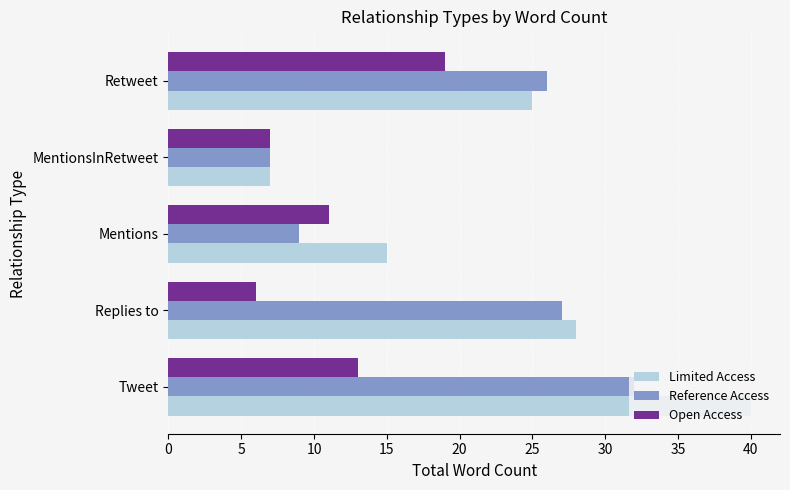

What is the minimum value for Reference Access?

7